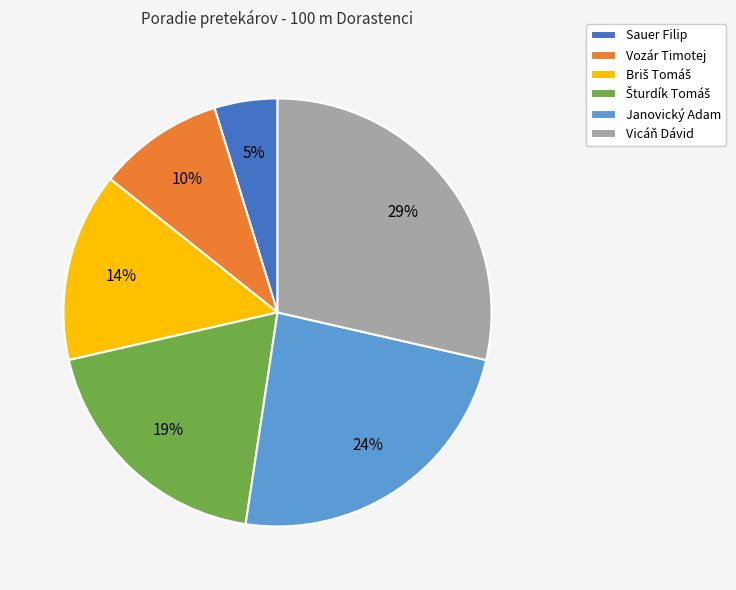

To the nearest percent, what portion does Janovický Adam represent?

24%